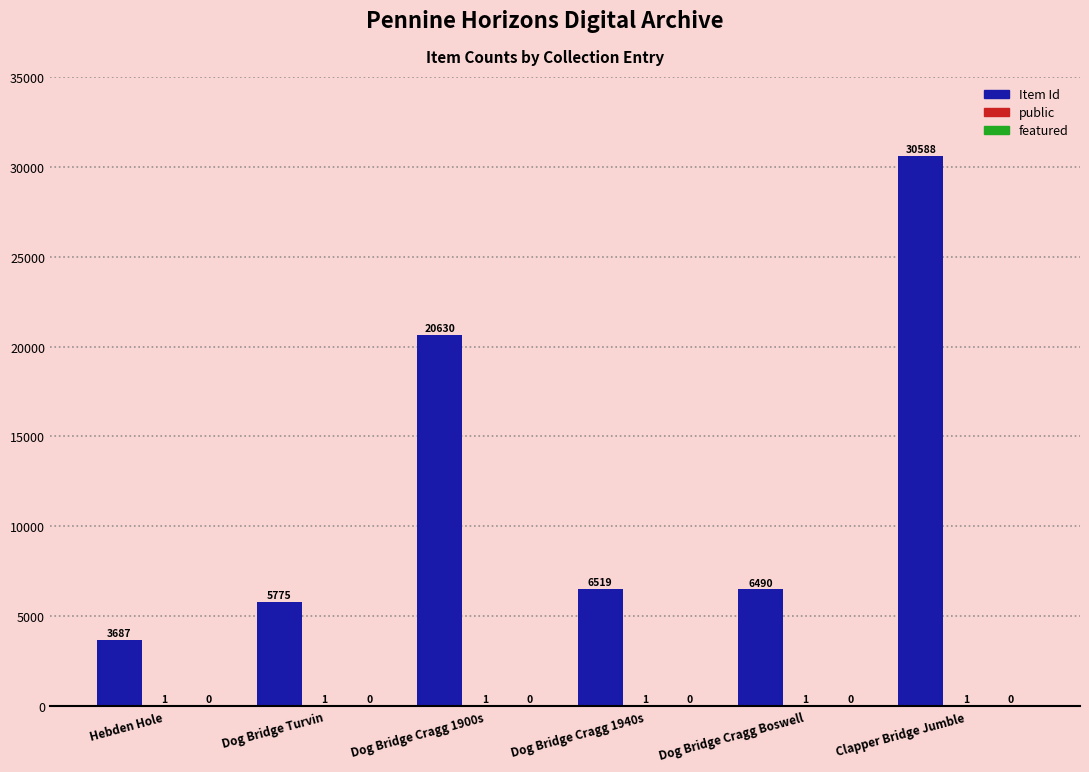

What is the total value across all series at Dog Bridge Cragg 1940s?

6520